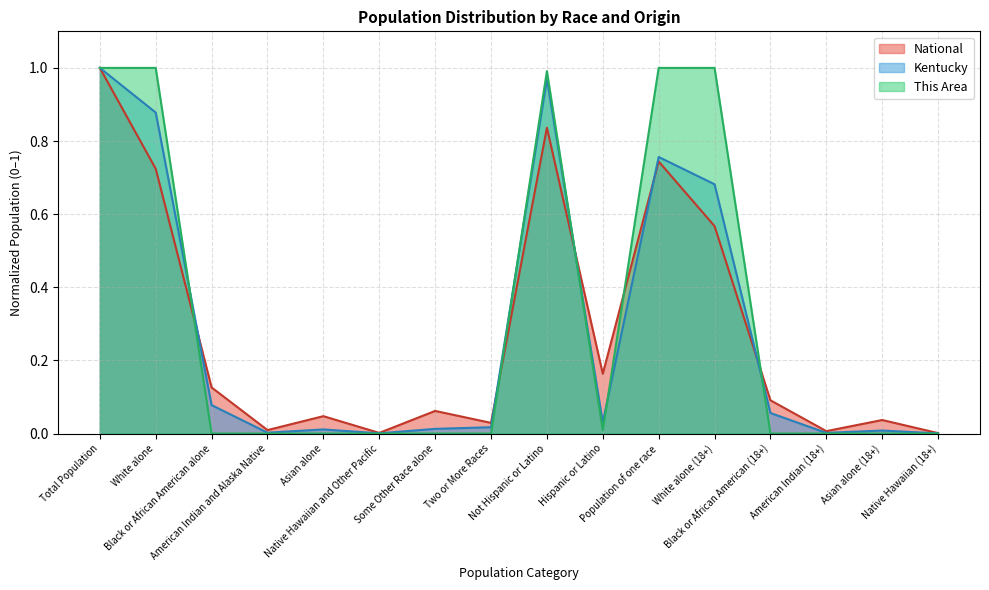

What is the difference between the maximum and minimum values in the This Area series?

1.0